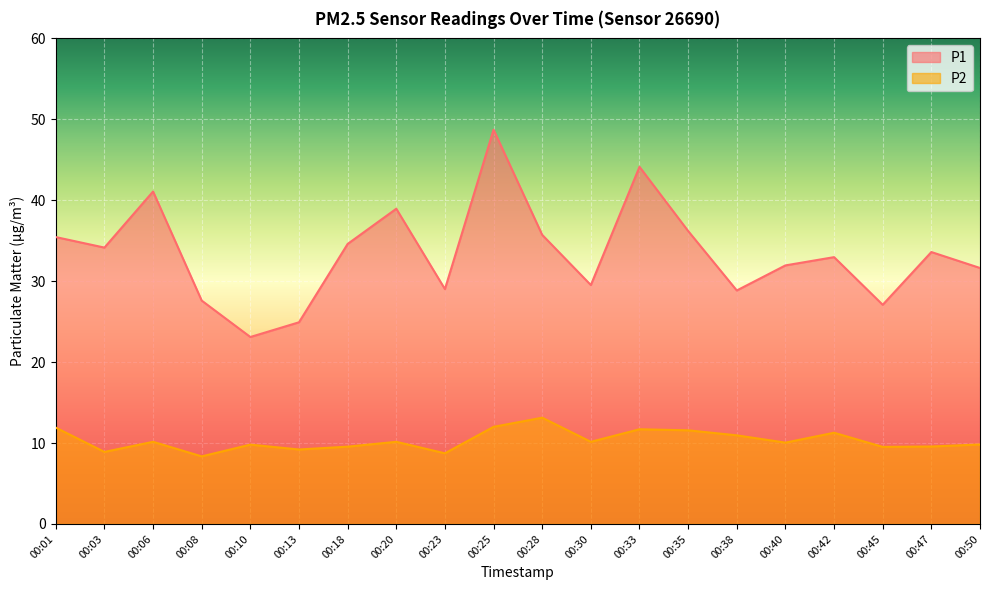

How many interior local valleys does the P2 series have?

7